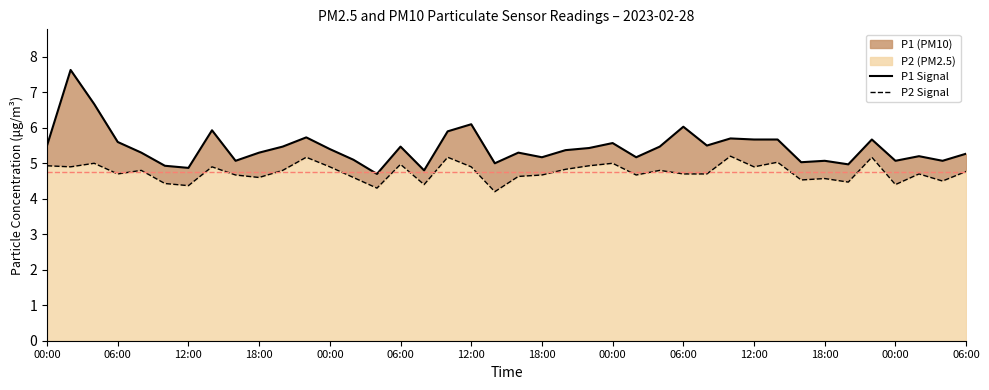

What is the average value of the P2 Signal series?

4.7